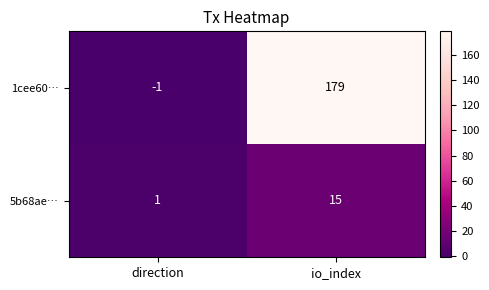

Reading left to right, list all the values displayed in this chart.

1cee60…: -1	179
5b68ae…: 1	15